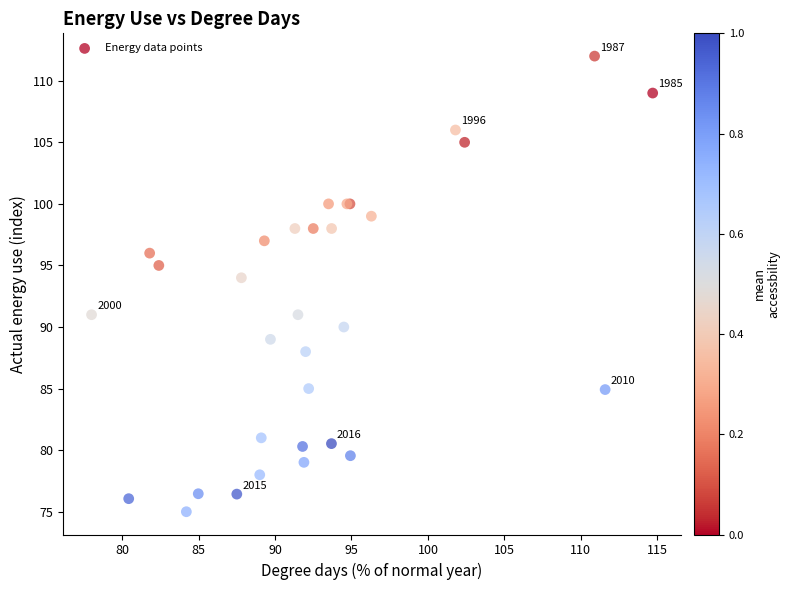

What Y value in the scatter plot is closest to 93?

94.0